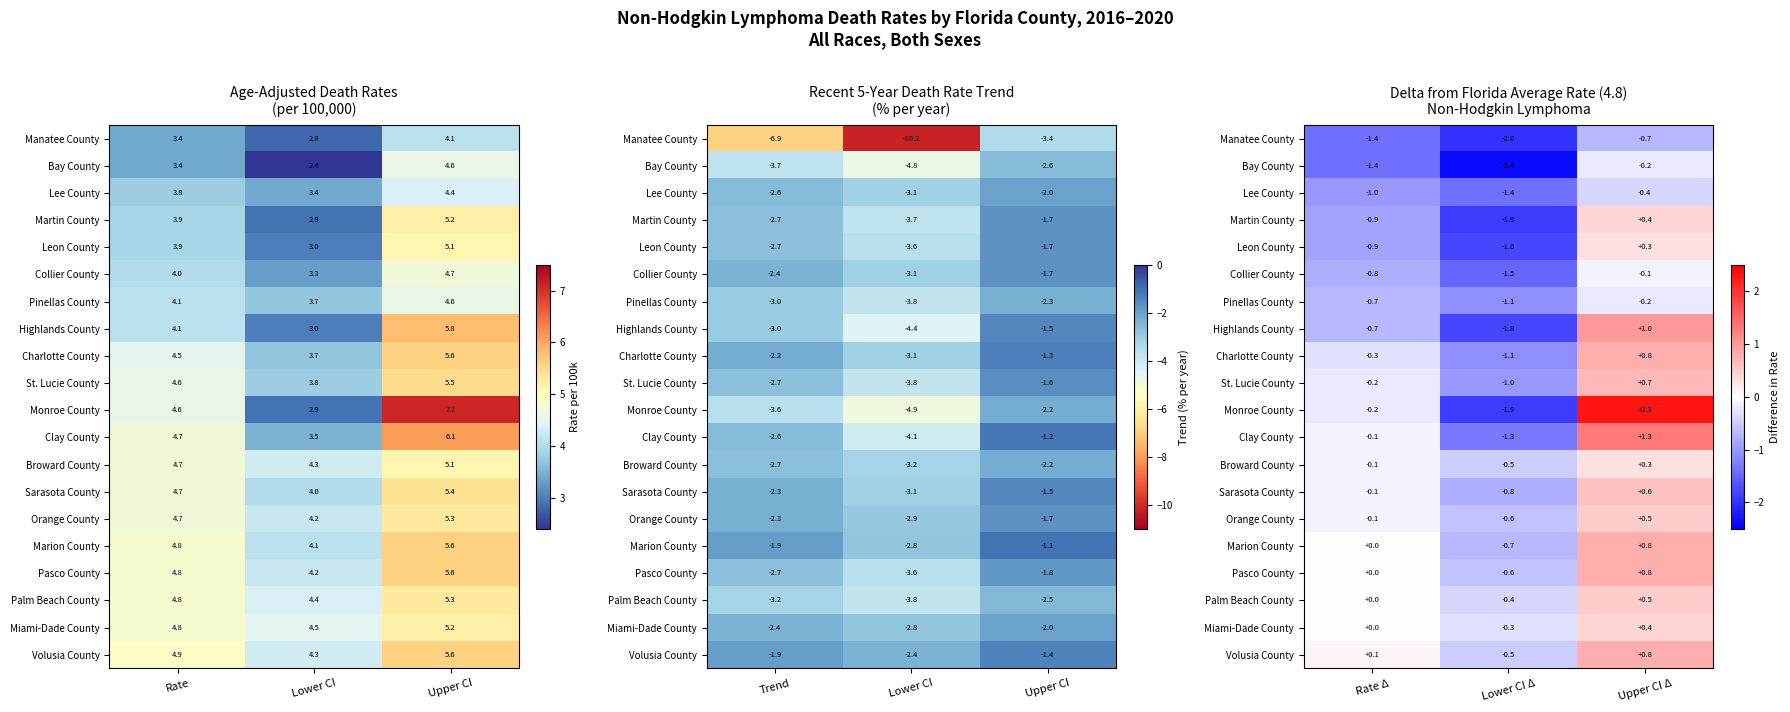

Which category has the highest value across all series?

Upper CI Δ